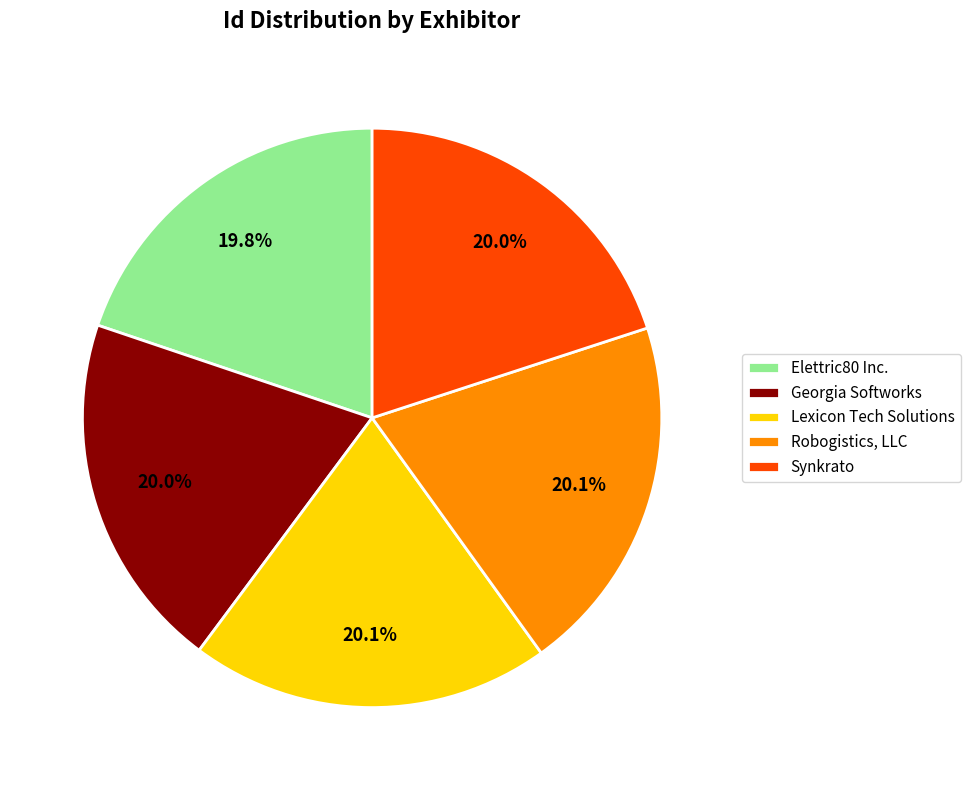

Does Elettric80 Inc. account for over 50% of the chart?

No